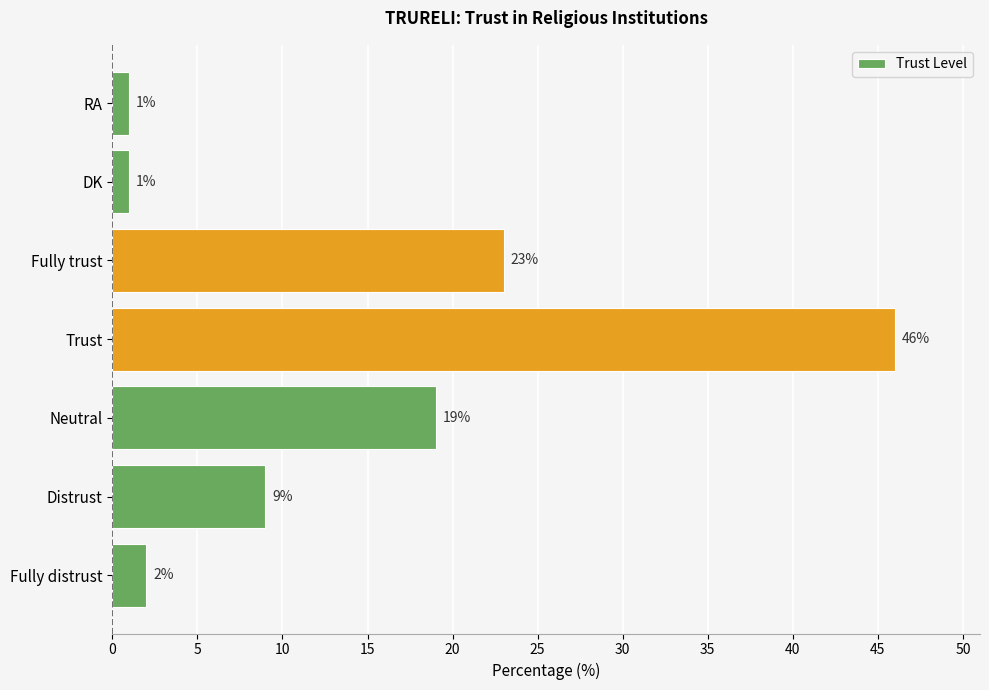

Is it true that the value at Fully distrust is 4?

False